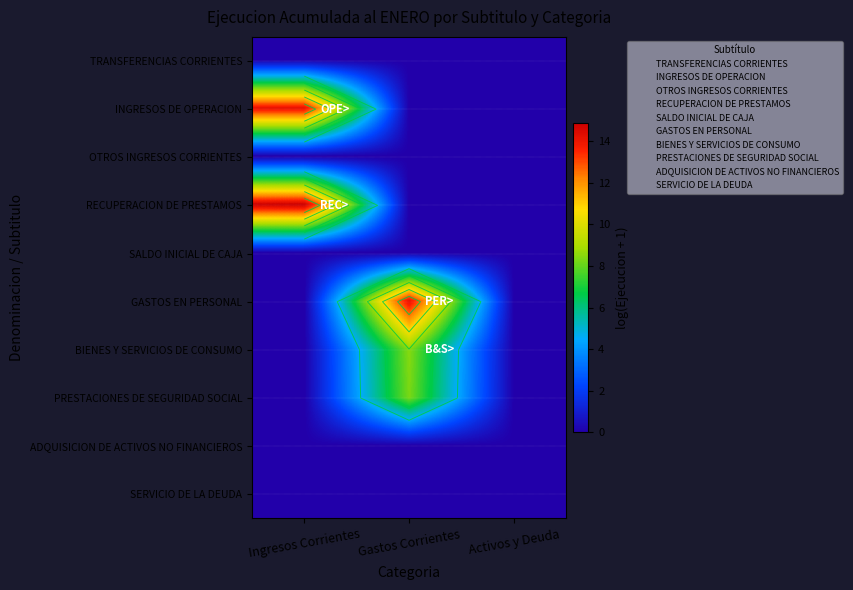

True or false: RECUPERACION DE PRESTAMOS has a value of 10.0 at Ingresos Corrientes.

False